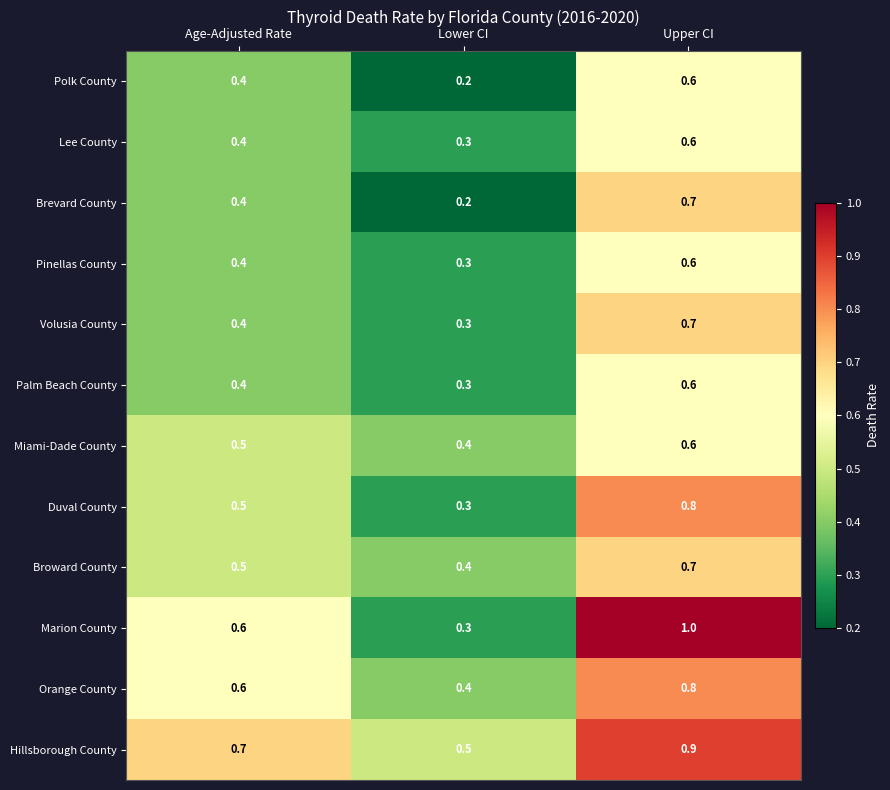

Which series has the largest range (max minus min)?

Marion County